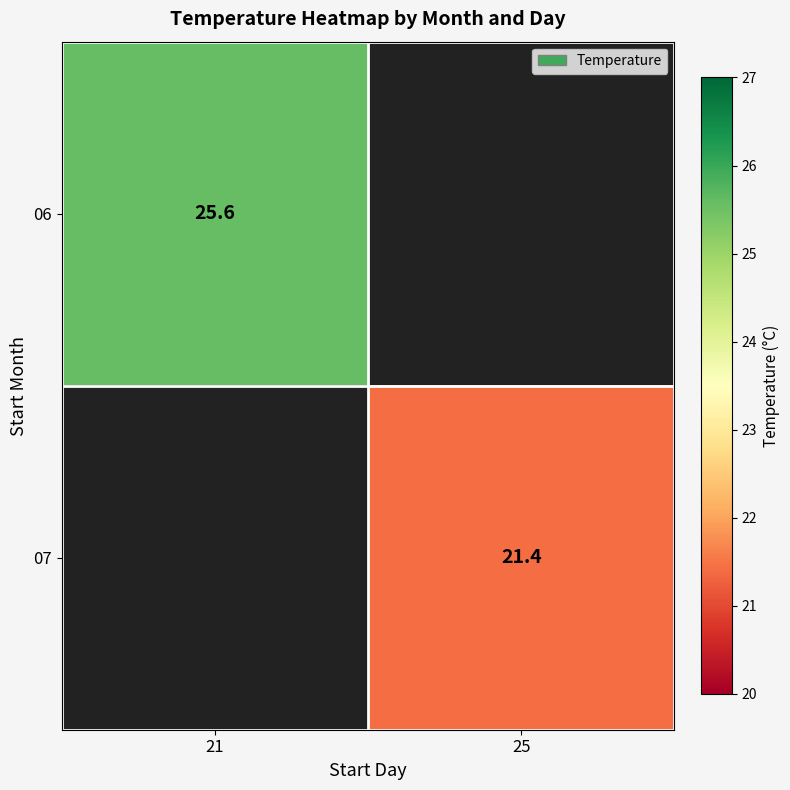

Is it true that 07 equals 21.4 at 25?

True